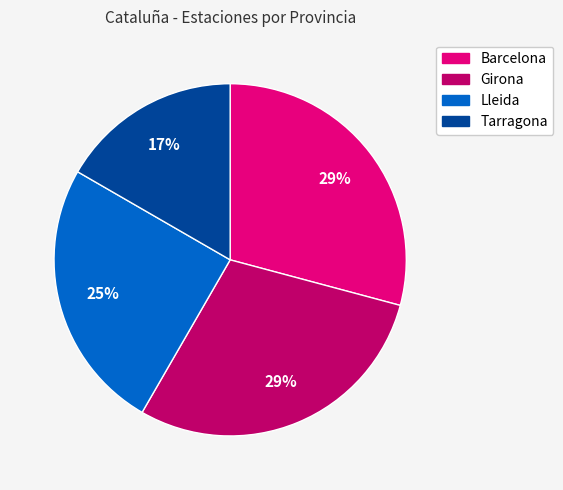

How many slices are in this pie chart?

4